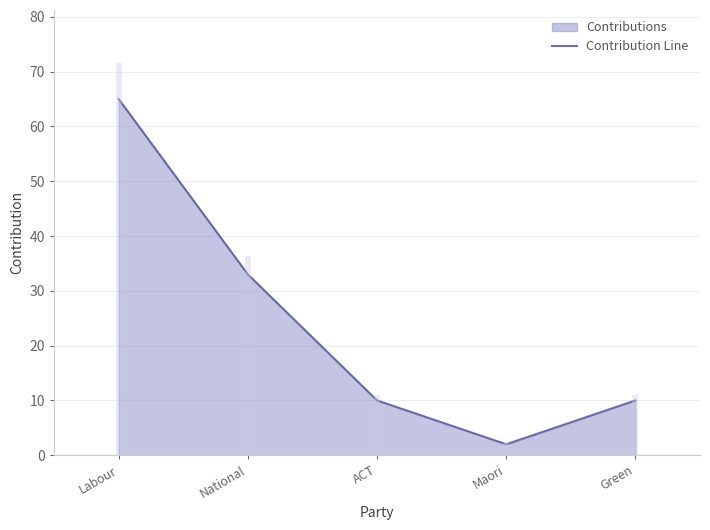

True or false: the data has more than 1 interior local peaks.

False